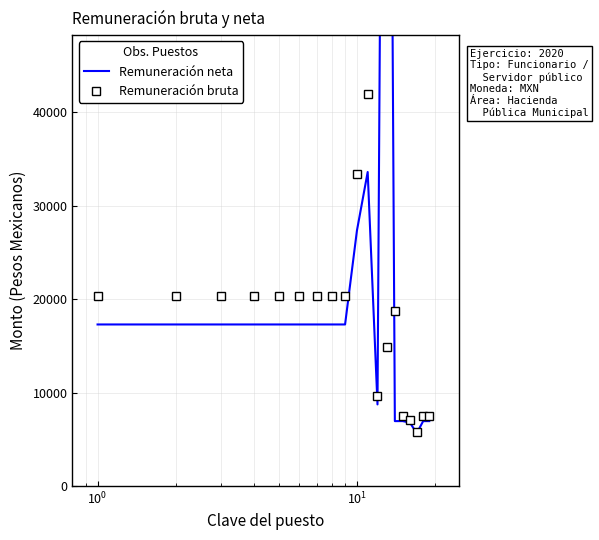

True or false: Remuneración bruta has more than 0 interior local peaks.

True